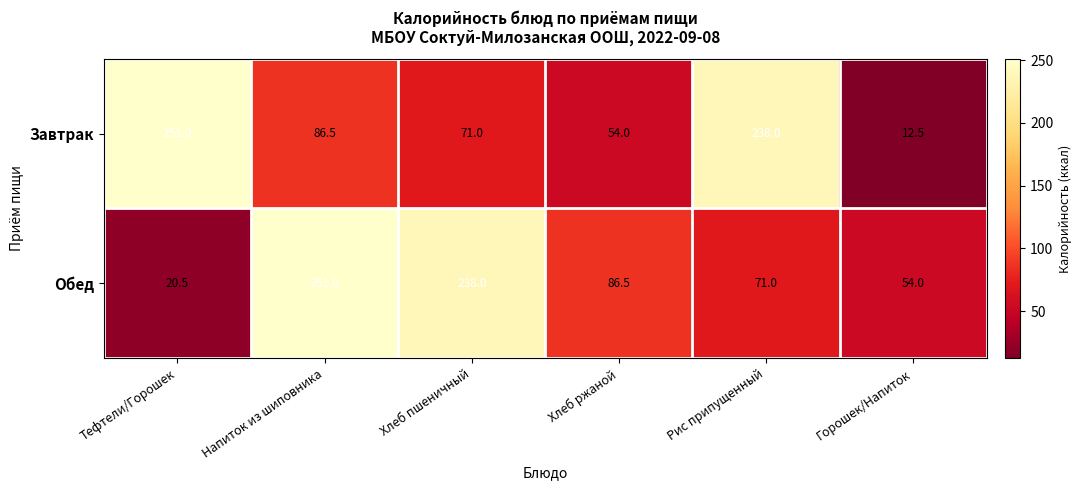

Count the number of categories in the chart.

6